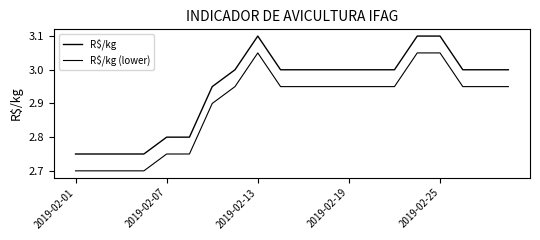

Which series has the widest spread of values?

R$/kg